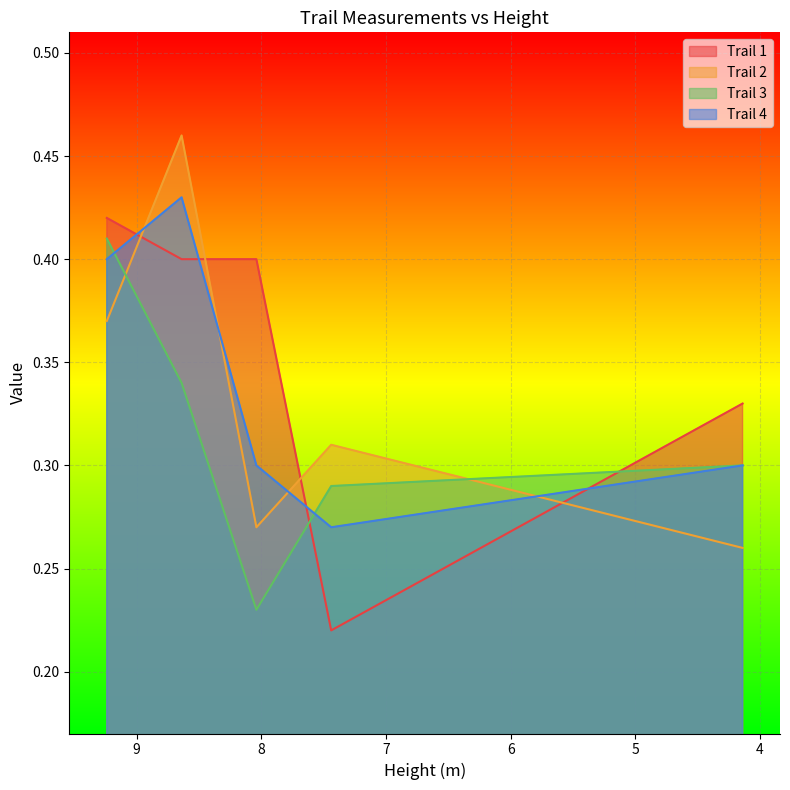

The value of Trail 3 at 8.64 is 0.3. True or false?

True